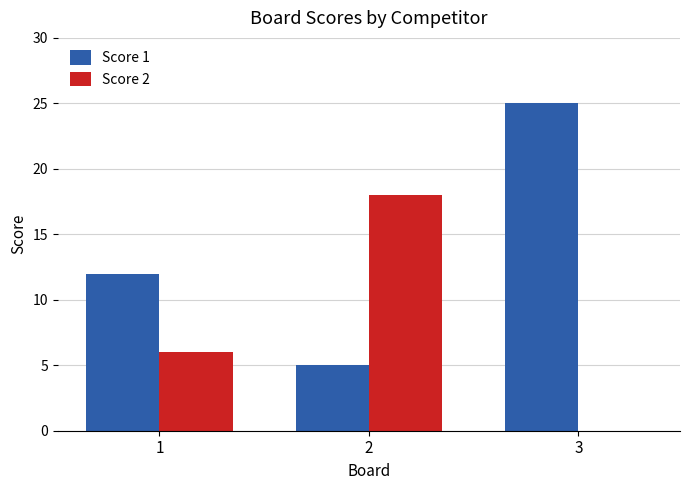

What is the sum of all Score 1 values?

42